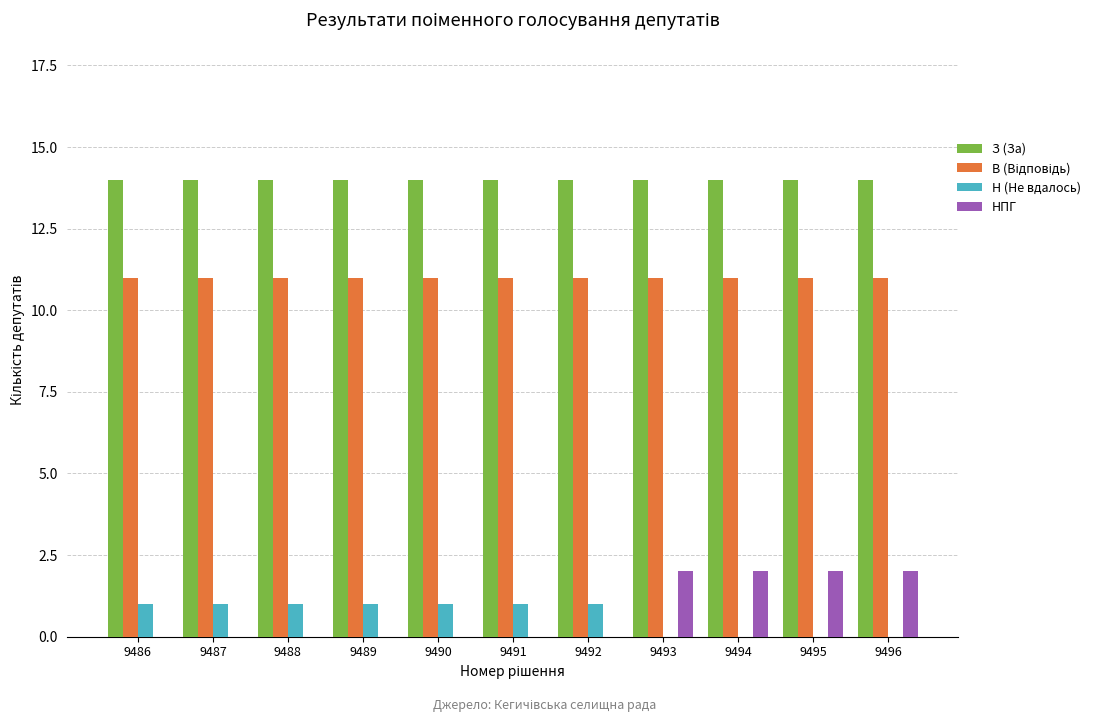

What is the total value across all series at 9491?

26